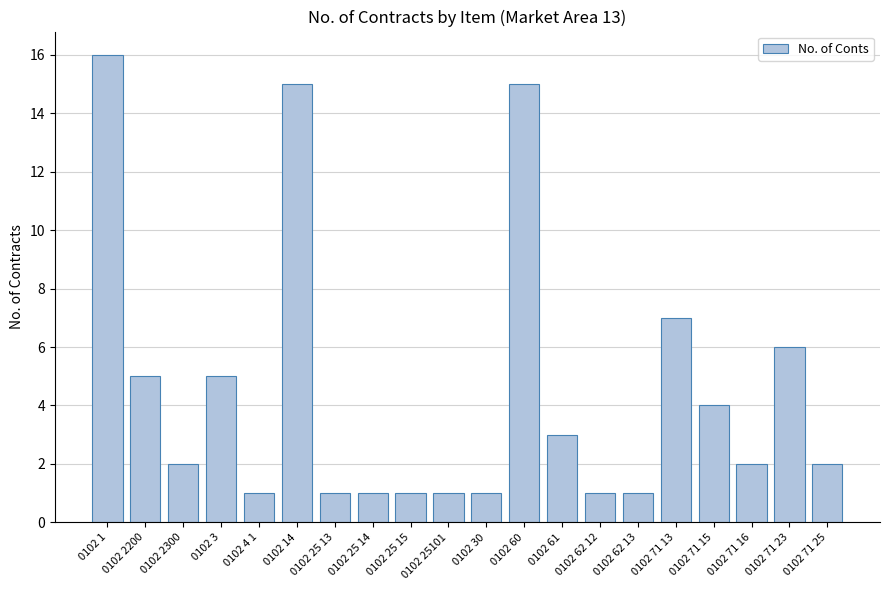

What is the sum of all values?

90